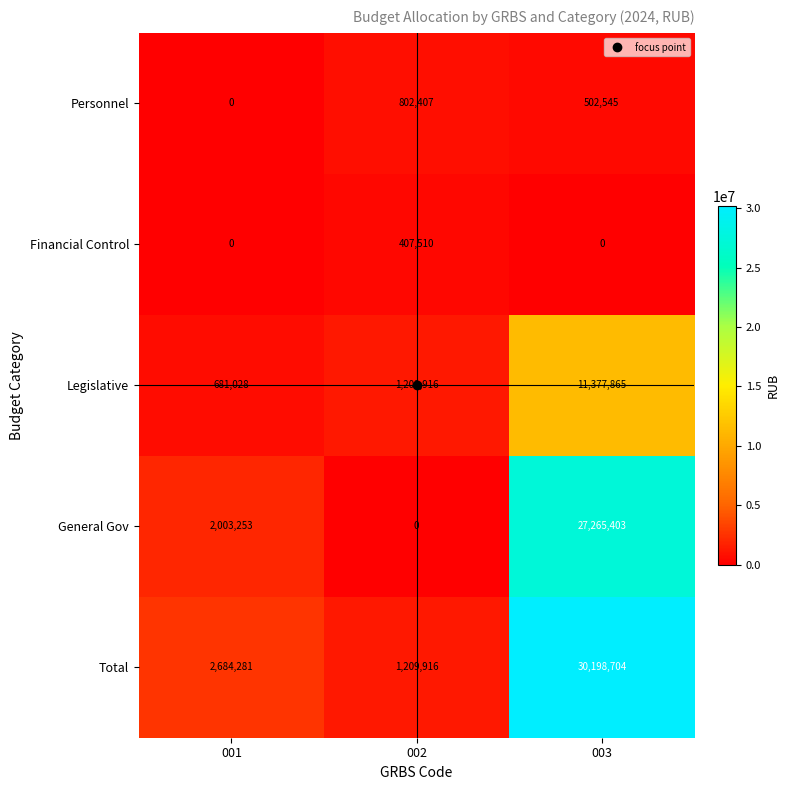

True or false: Total has a value of 2684281 at 001.

True